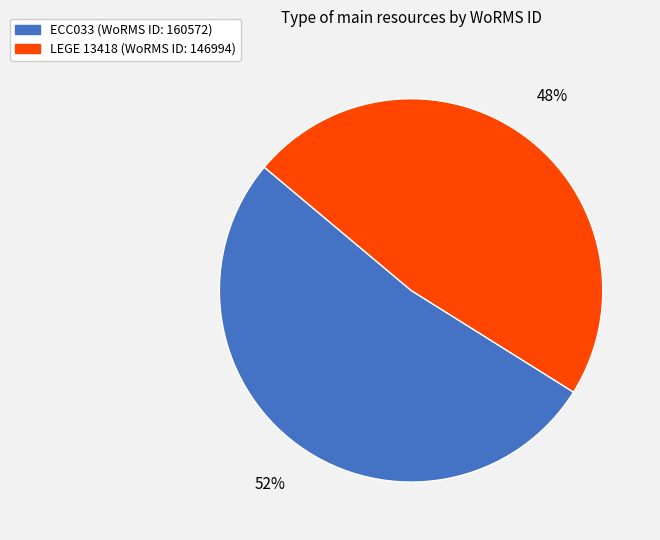

Do ECC033 and LEGE 13418 together represent more than half of the pie?

Yes